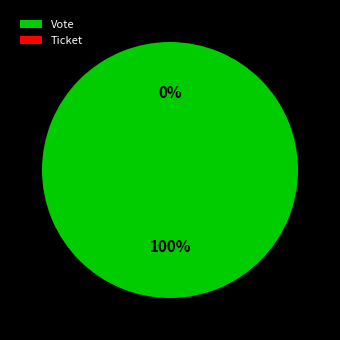

Which has a higher value, Vote or Ticket?

Vote